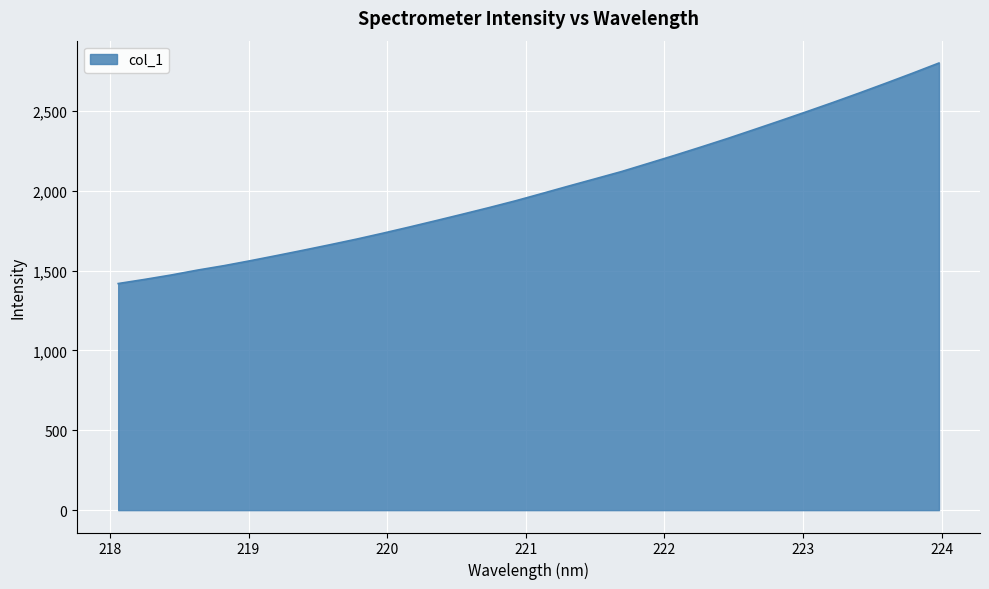

What is the difference between the maximum and minimum values?

1380.4